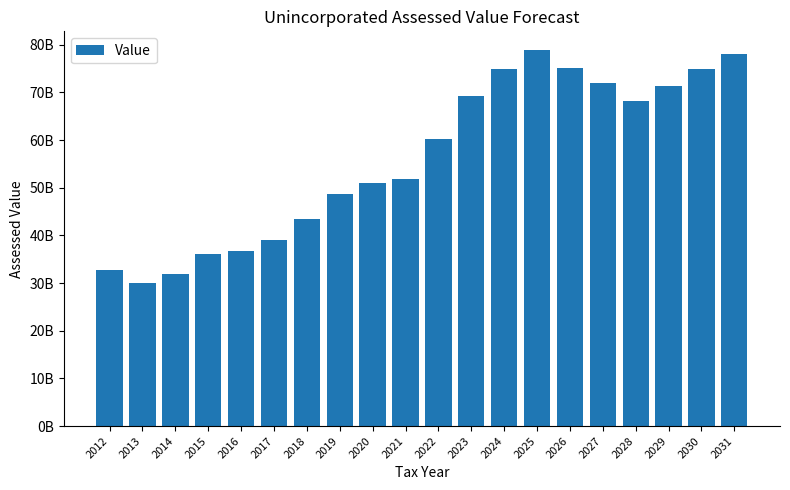

Does the chart contain any negative values?

No